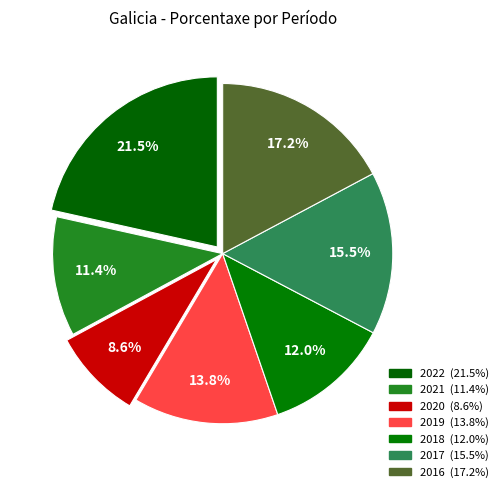

To the nearest percent, what portion does 2016 represent?

17%